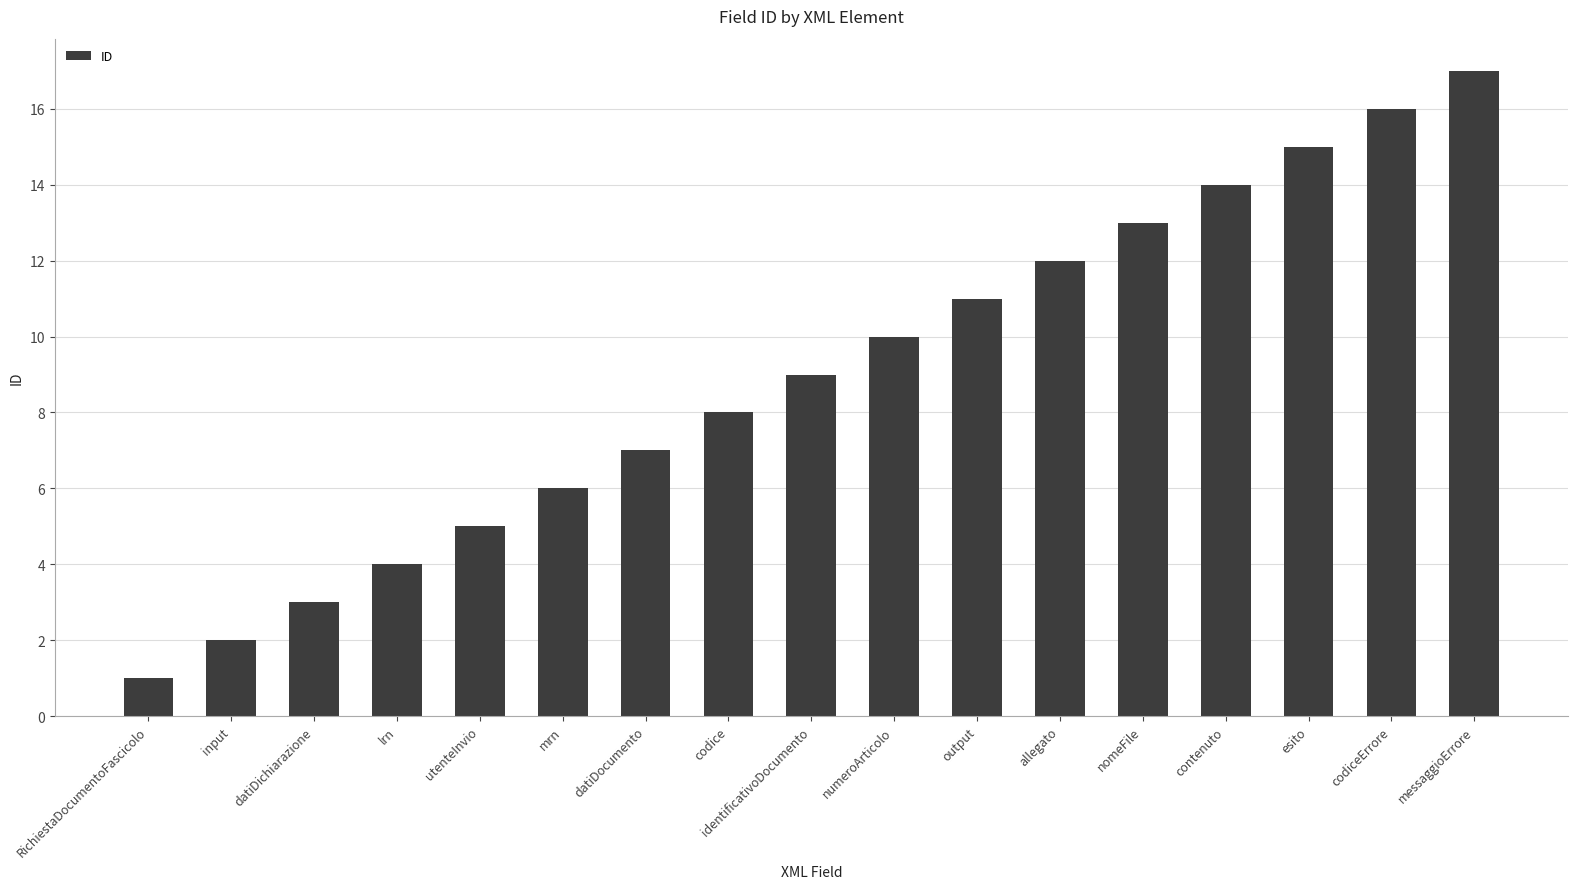

Reading left to right, transcribe all the data shown in this chart.

1	2	3	4	5	6	7	8	9	10	11	12	13	14	15	16	17